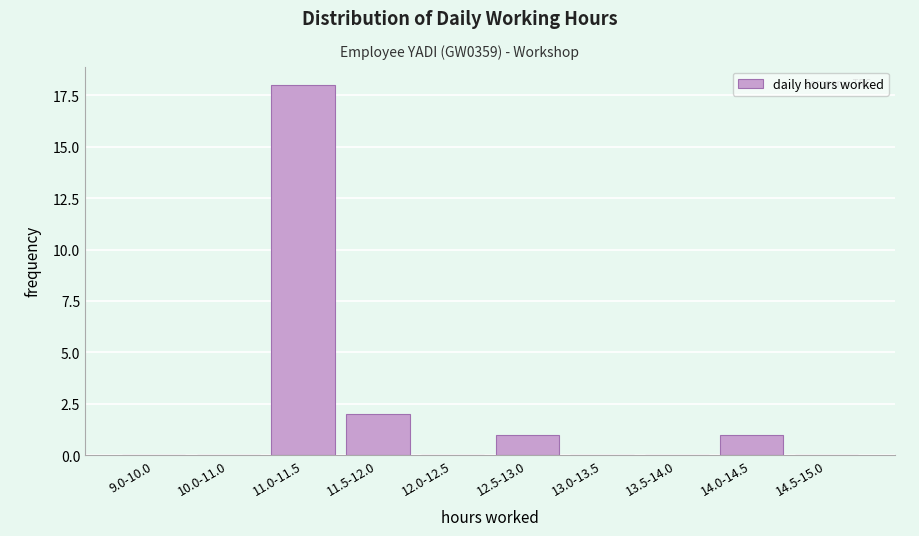

Reading right to left, transcribe all the data shown in this chart.

14.5-15.0=0	14.0-14.5=1	13.5-14.0=0	13.0-13.5=0	12.5-13.0=1	12.0-12.5=0	11.5-12.0=2	11.0-11.5=18	10.0-11.0=0	9.0-10.0=0